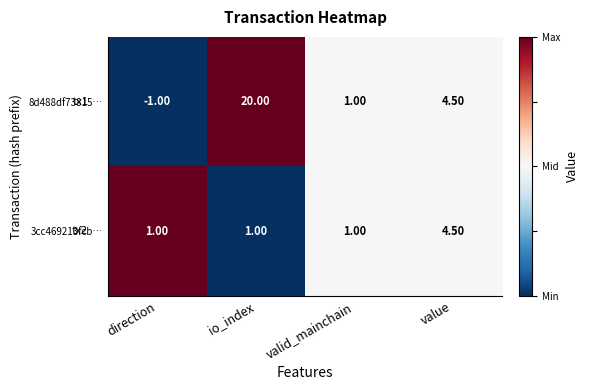

What is the difference between the 8d488df73815… values at direction and value?

5.5